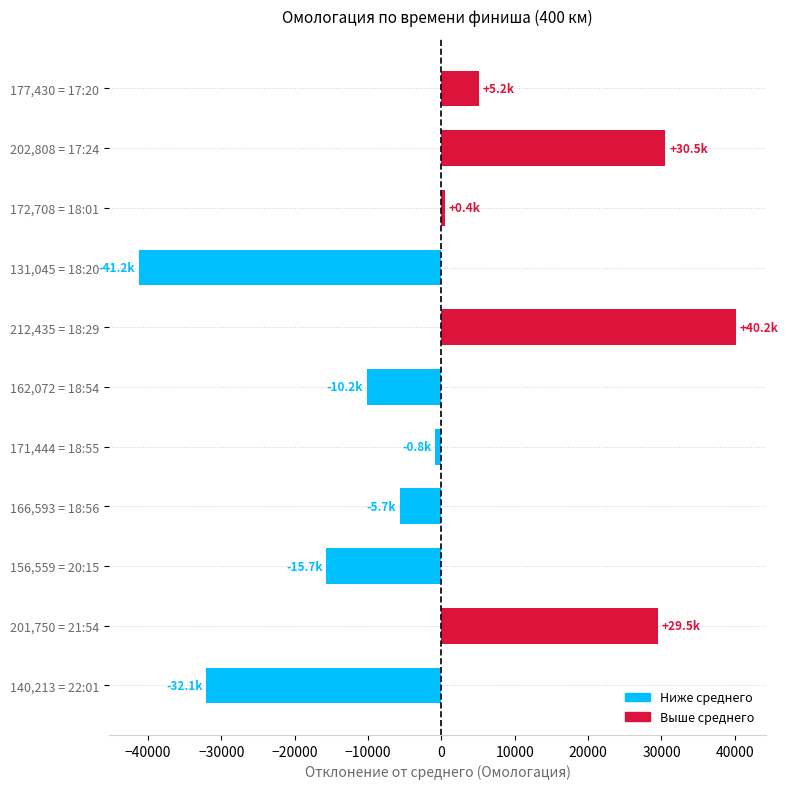

Is it true that the value at 202,808 = 17:24 is 30530.1?

True